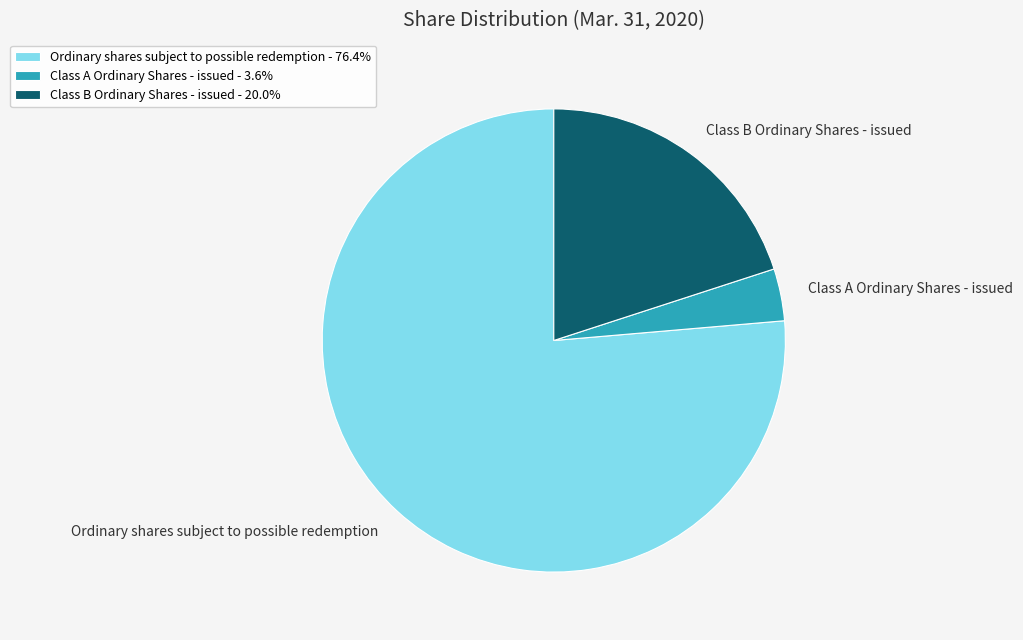

Combined, do Class B Ordinary Shares - issued and Ordinary shares subject to possible redemption account for over 50%?

Yes